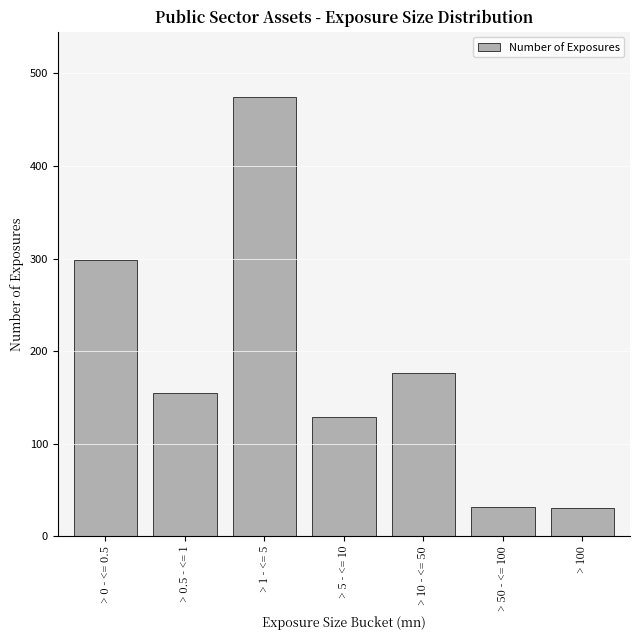

What is the maximum value shown in the chart?

474